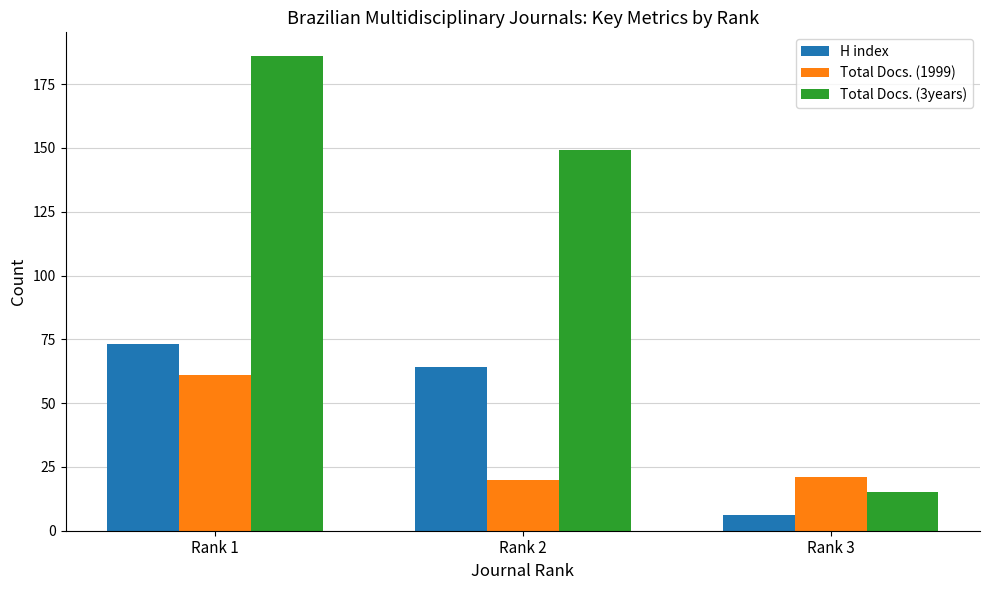

Which series changed the most between Rank 1 and Rank 2?

Total Docs. (1999)